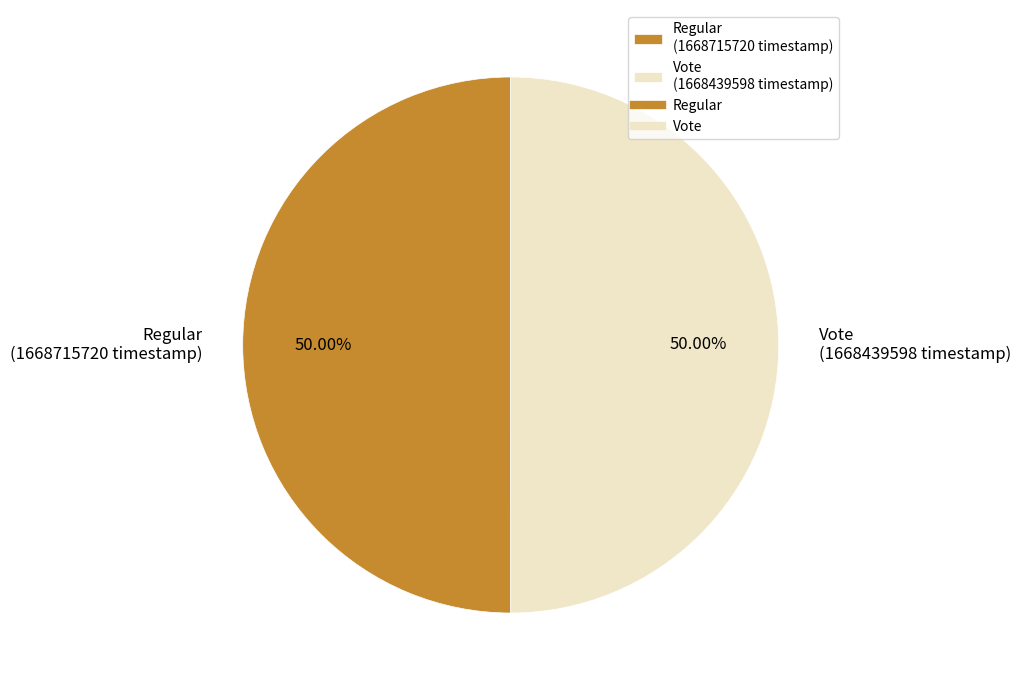

To the nearest percent, what percentage of the pie is Vote?

50%